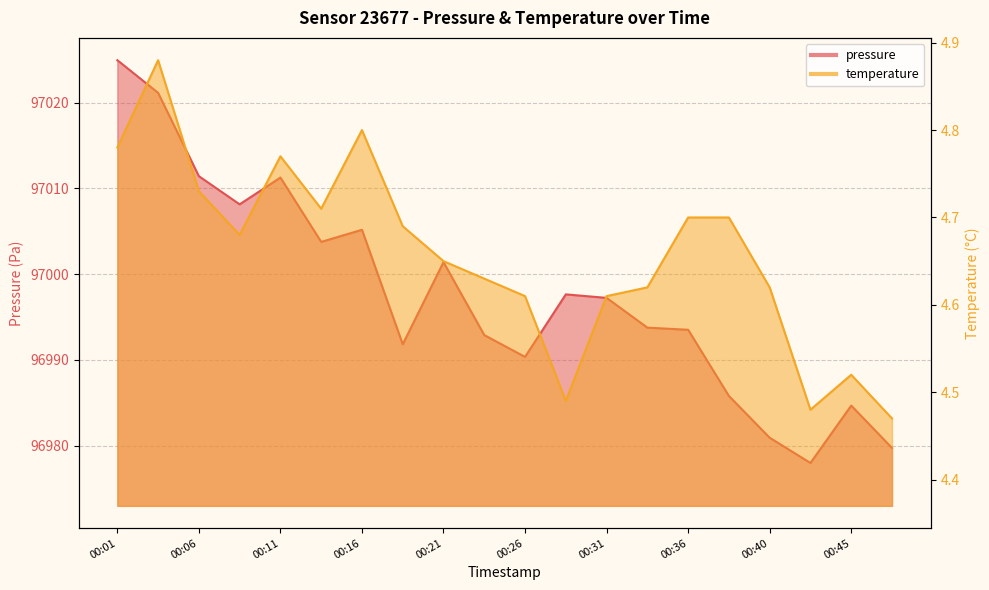

In pressure, how many points are lower than both neighbors (excluding endpoints)?

5